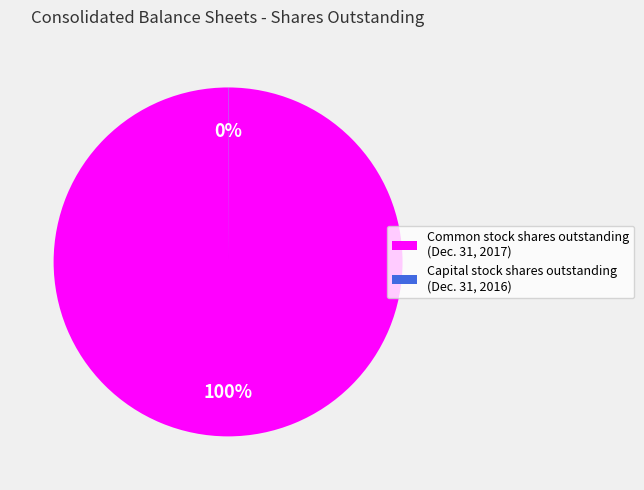

To the nearest percent, what is the average slice percentage?

50%